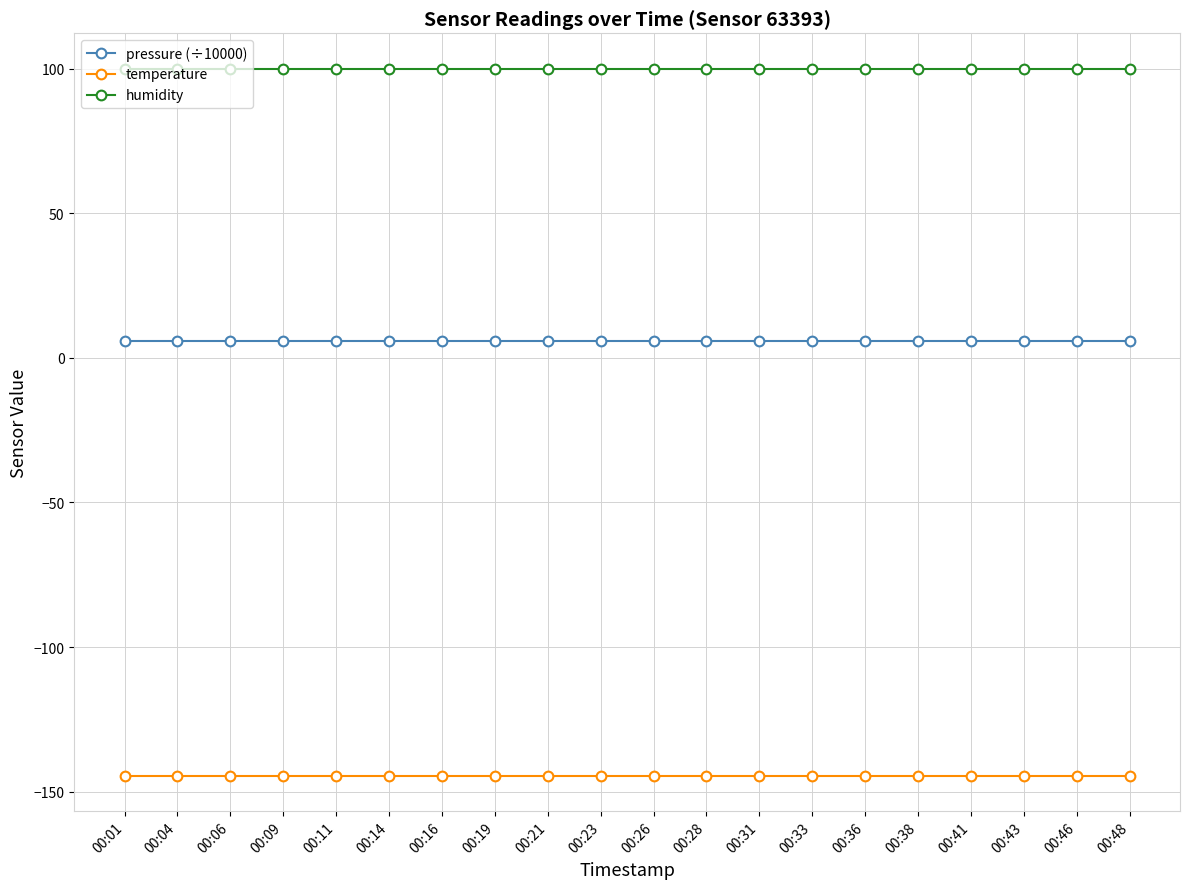

Reading left to right, list all the values displayed in this chart.

pressure (÷10000): 00:01=5.9	00:04=5.9	00:06=5.9	00:09=5.9	00:11=5.9	00:14=5.9	00:16=5.9	00:19=5.9	00:21=5.9	00:23=5.9	00:26=5.9	00:28=5.9	00:31=5.9	00:33=5.9	00:36=5.9	00:38=5.9	00:41=5.9	00:43=5.9	00:46=5.9	00:48=5.9
temperature: 00:01=-144.5	00:04=-144.5	00:06=-144.5	00:09=-144.5	00:11=-144.5	00:14=-144.5	00:16=-144.5	00:19=-144.5	00:21=-144.5	00:23=-144.5	00:26=-144.5	00:28=-144.5	00:31=-144.5	00:33=-144.5	00:36=-144.5	00:38=-144.5	00:41=-144.5	00:43=-144.5	00:46=-144.5	00:48=-144.5
humidity: 00:01=100.0	00:04=100.0	00:06=100.0	00:09=100.0	00:11=100.0	00:14=100.0	00:16=100.0	00:19=100.0	00:21=100.0	00:23=100.0	00:26=100.0	00:28=100.0	00:31=100.0	00:33=100.0	00:36=100.0	00:38=100.0	00:41=100.0	00:43=100.0	00:46=100.0	00:48=100.0